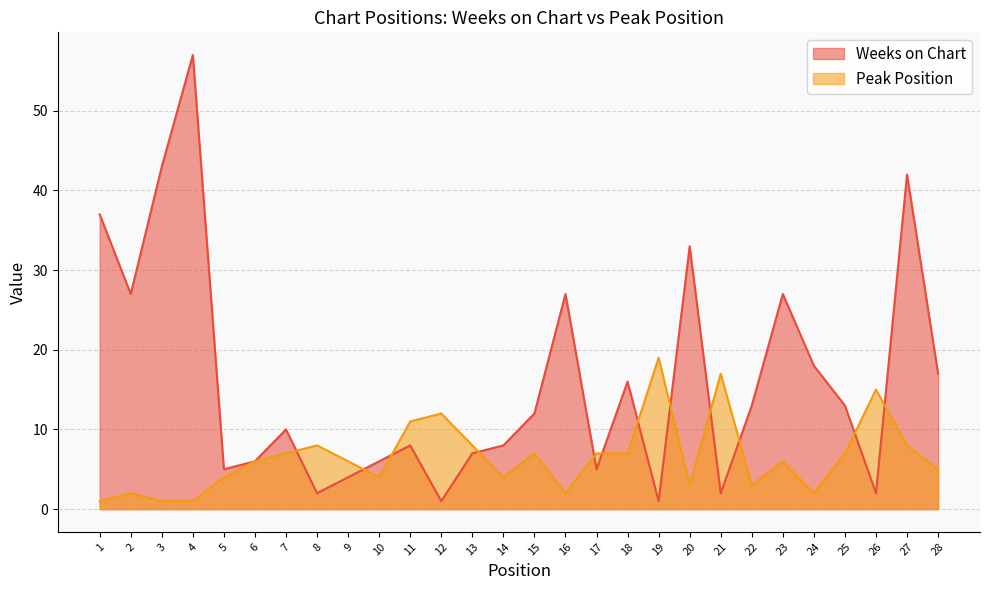

Reading right to left, what are all the values shown in this chart?

Weeks on Chart: 17	42	2	13	18	27	13	2	33	1	16	5	27	12	8	7	1	8	6	4	2	10	6	5	57	43	27	37
Peak Position: 5	8	15	7	2	6	3	17	3	19	7	7	2	7	4	8	12	11	4	6	8	7	6	4	1	1	2	1